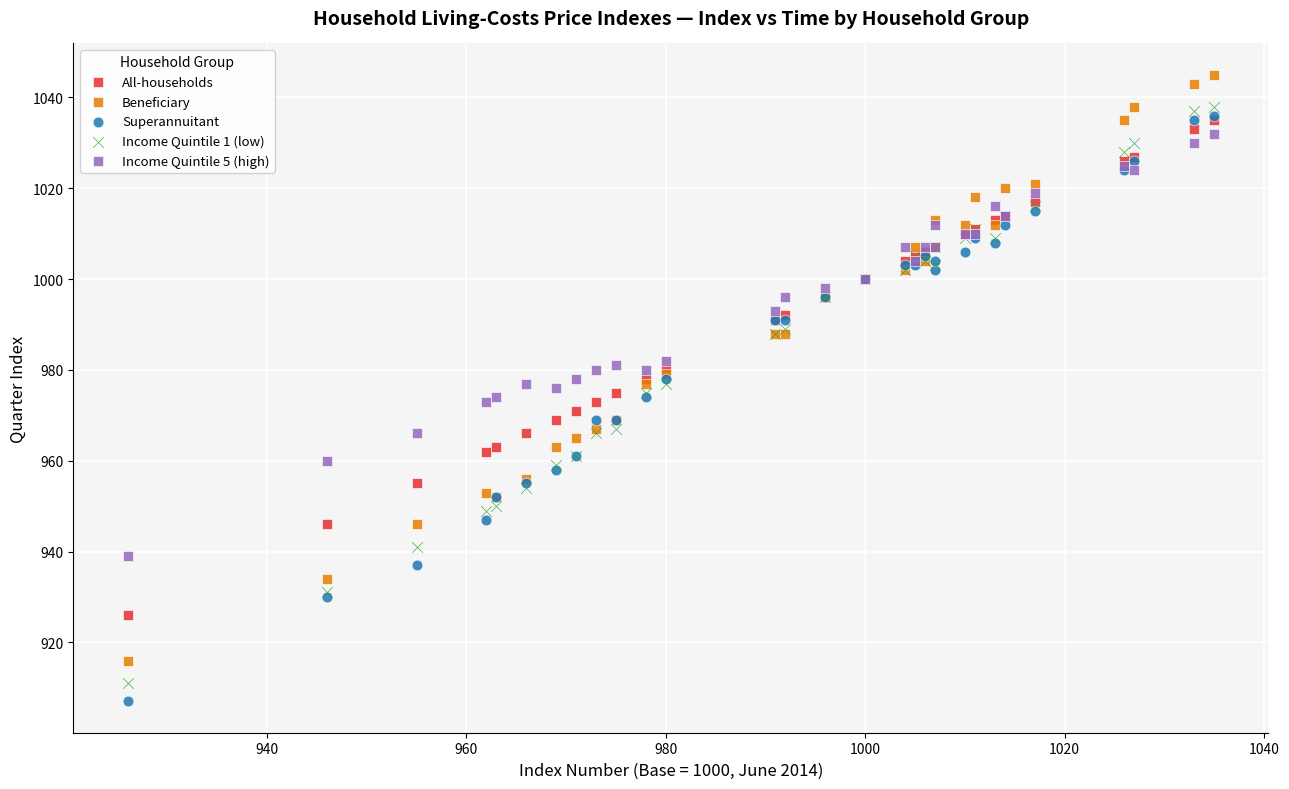

What are all the series names shown in the legend?

All-households, Beneficiary, Superannuitant, Income Quintile 1 (low), Income Quintile 5 (high)